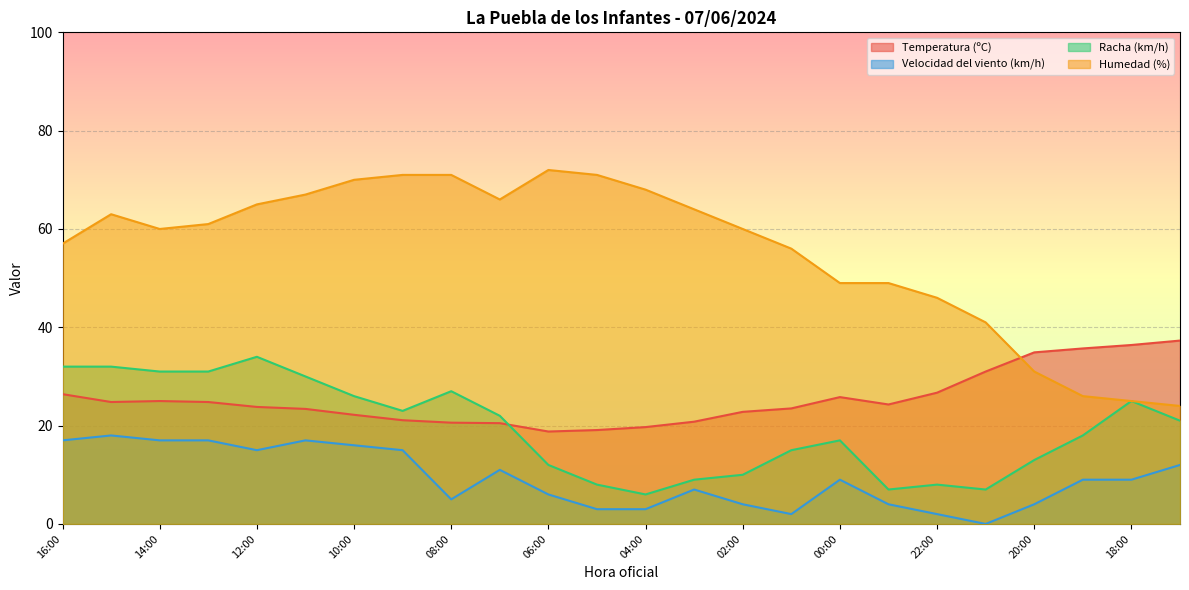

What is the label of the 10th point from the left?

07:00